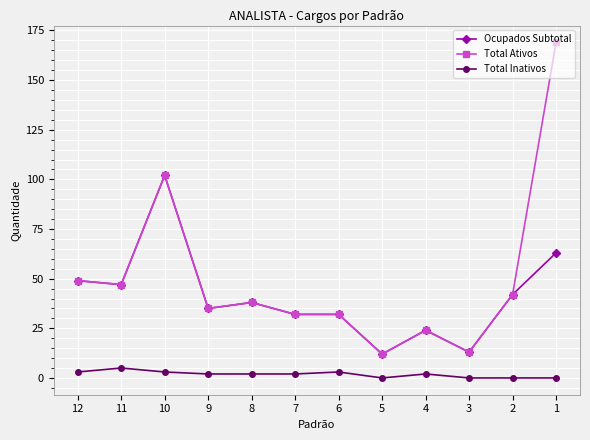

Which series has the widest spread of values?

Total Ativos